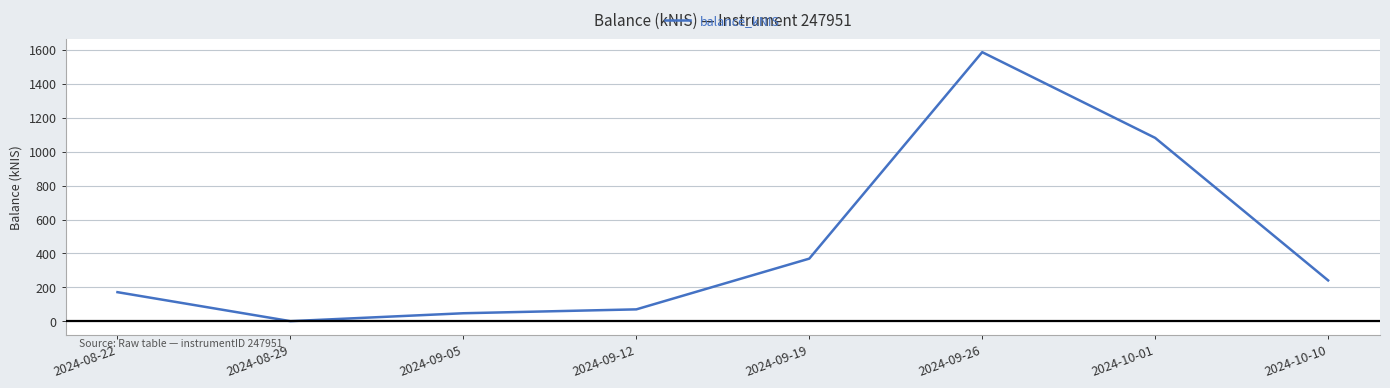

How many interior local valleys (lower than both neighbors) does the data have?

1